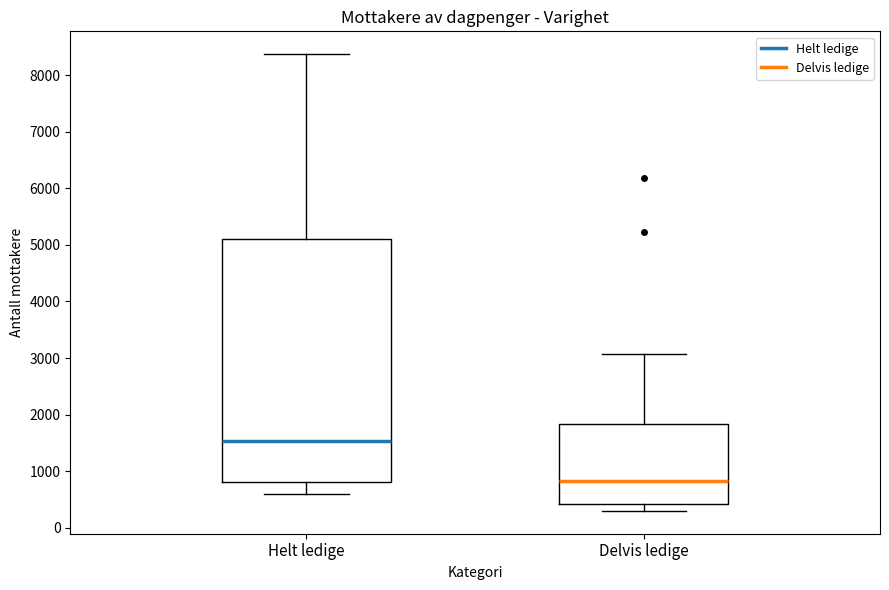

Which box is the tallest, from its lower edge to its upper edge?

Helt ledige